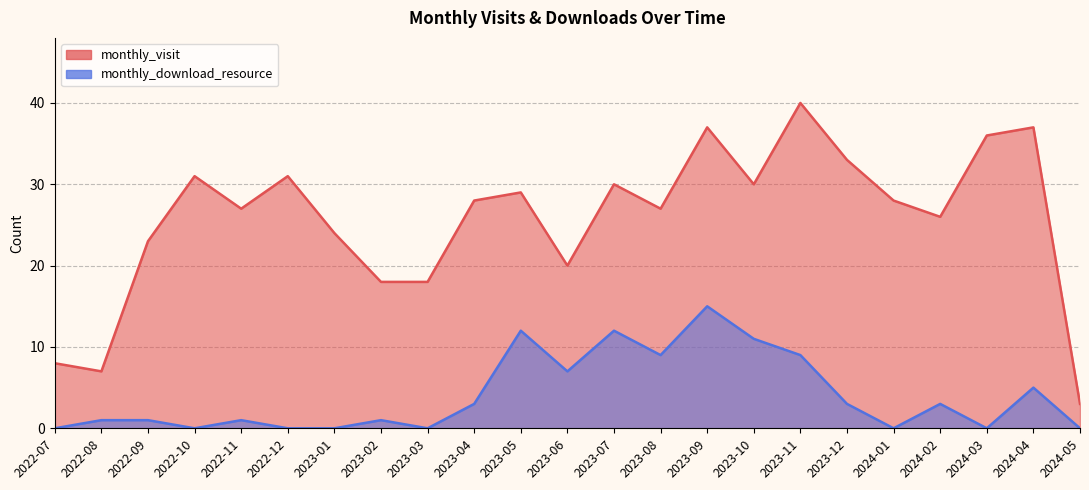

At which label is monthly_download_resource closest to 7?

2023-06